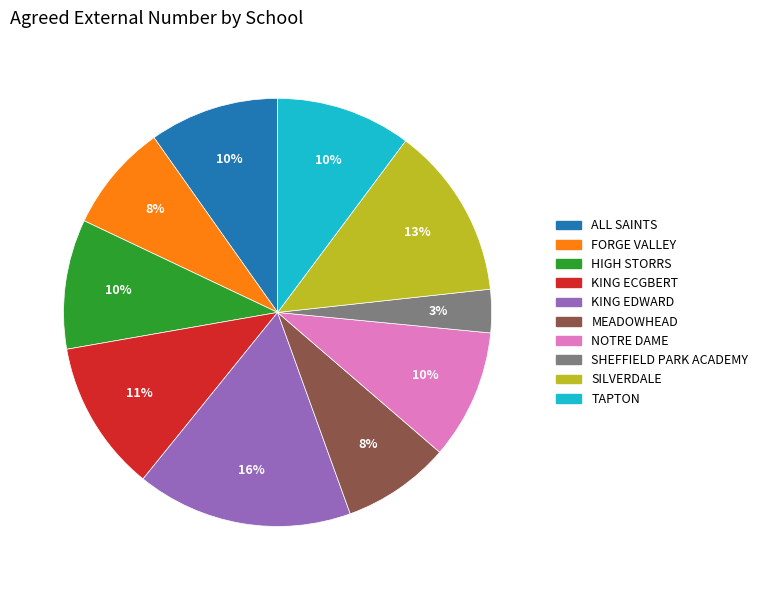

Count the number of slices in the pie.

10